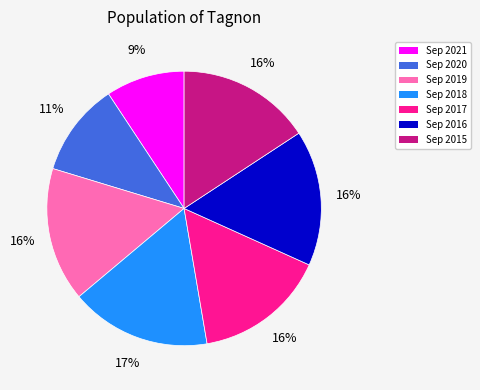

Count the number of slices in the pie.

7